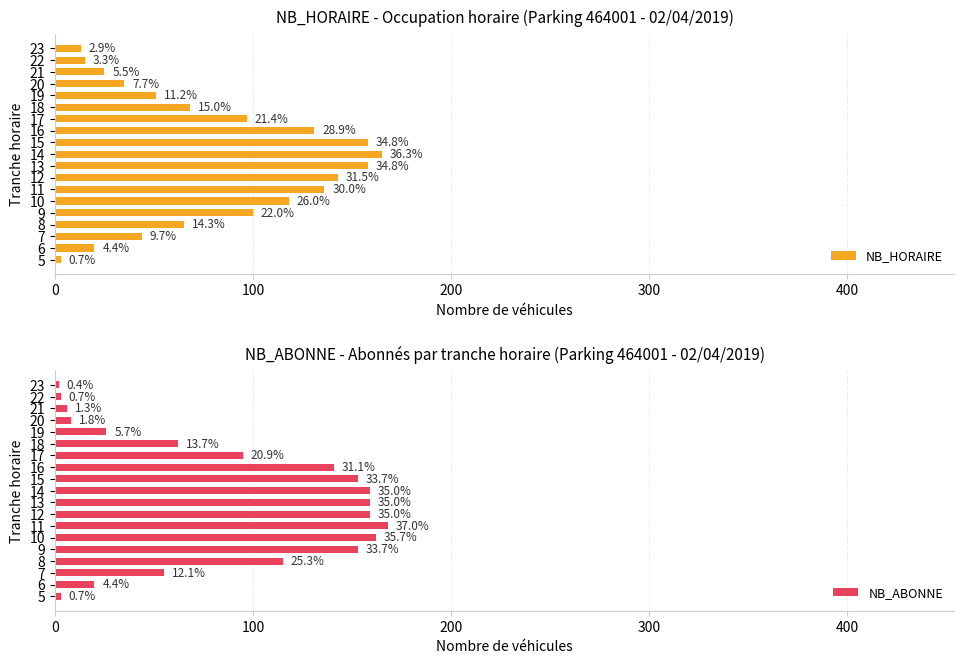

What are all the series names shown in the legend?

NB_HORAIRE, NB_ABONNE